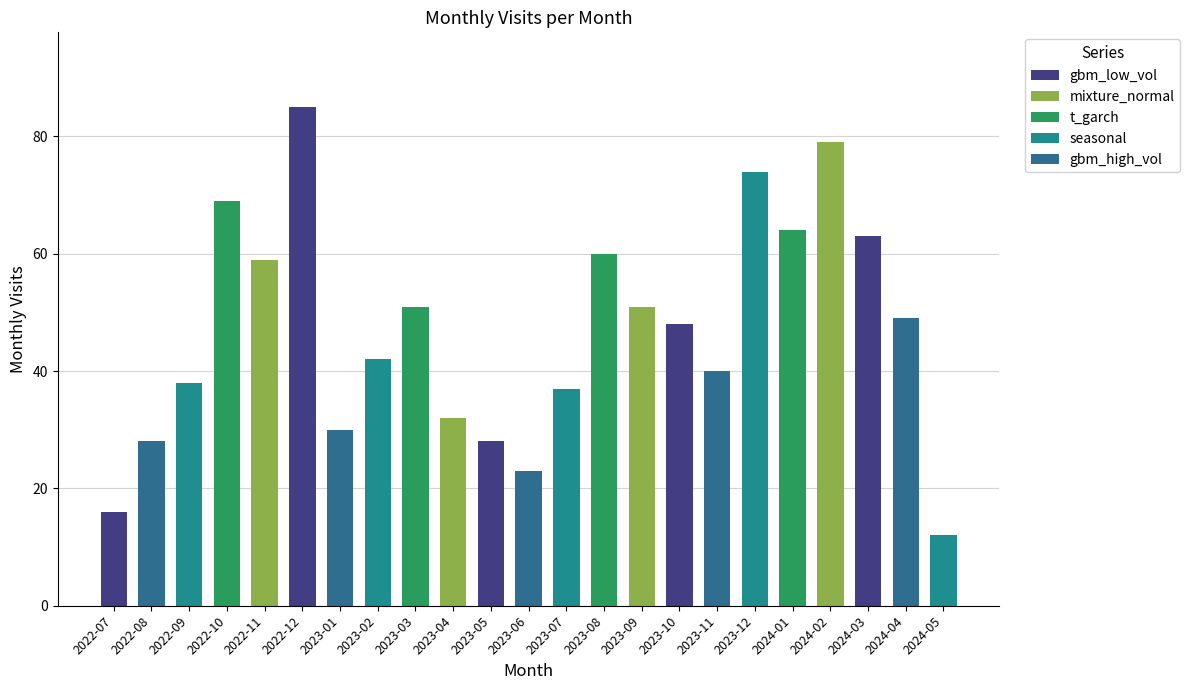

What is the difference between the values at 2023-10 and 2022-08?

20